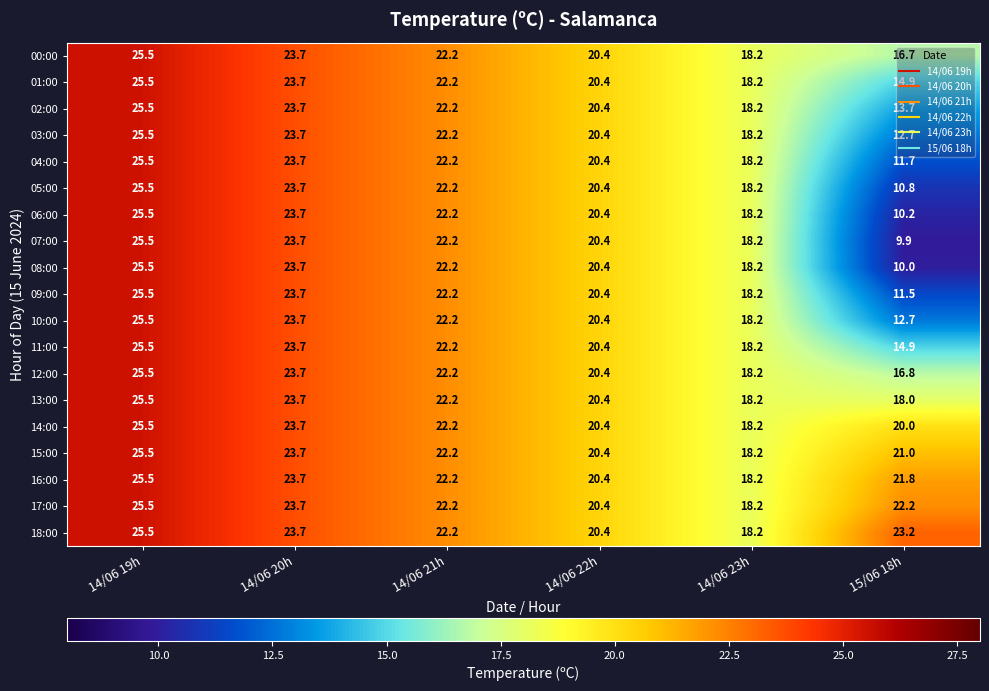

What is the sum of the 16:00 values at 14/06 19h and 14/06 21h?

47.7